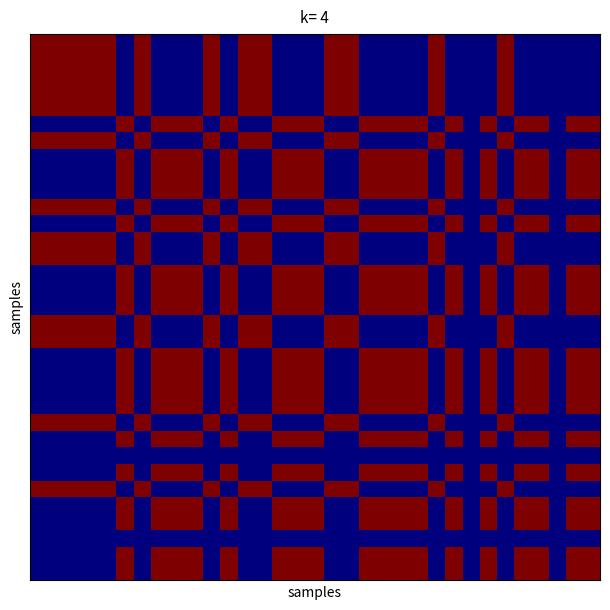

At how many categories does at least one series exceed 0?

31